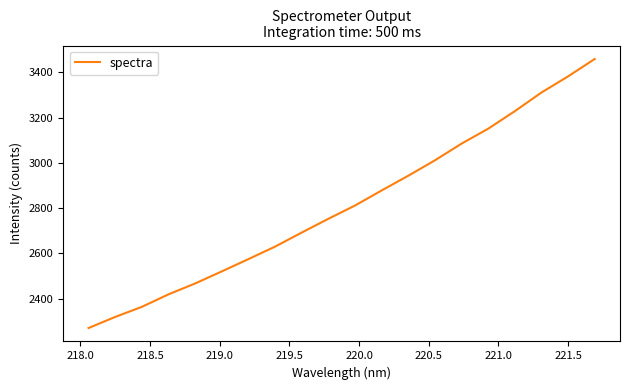

Is this an area chart (filled region under the line)?

No